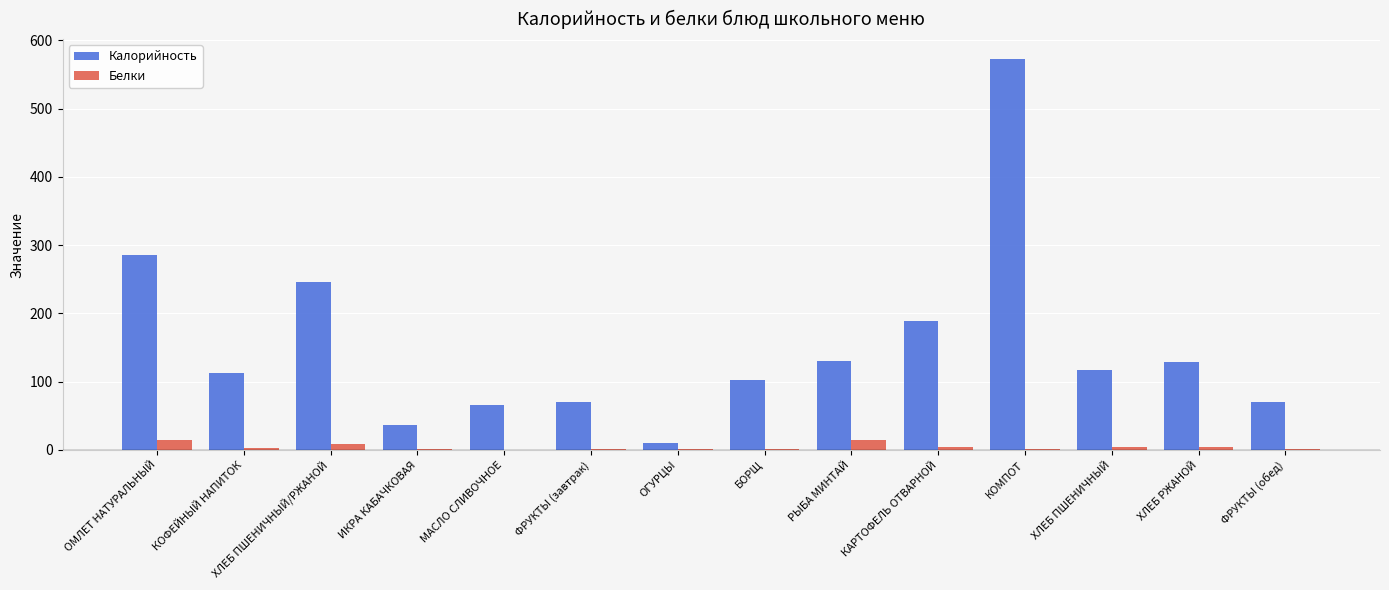

The value of Калорийность at ФРУКТЫ (обед) is 35. True or false?

False